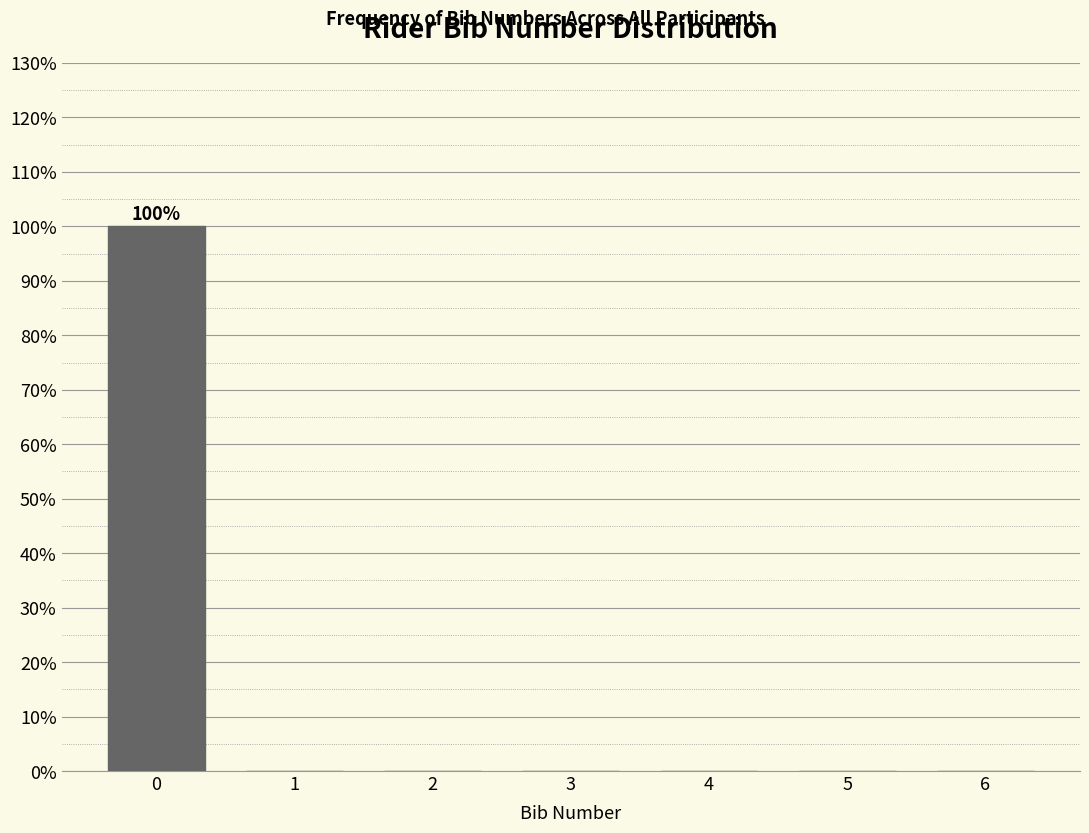

Reading left to right, transcribe all the data shown in this chart.

0=100	1=0	2=0	3=0	4=0	5=0	6=0